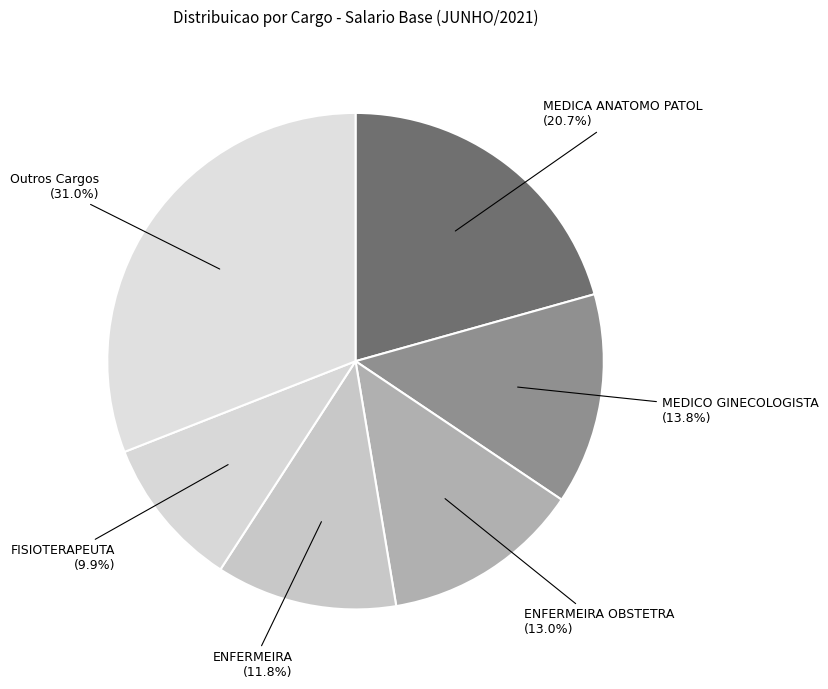

Count the number of slices in the pie.

6